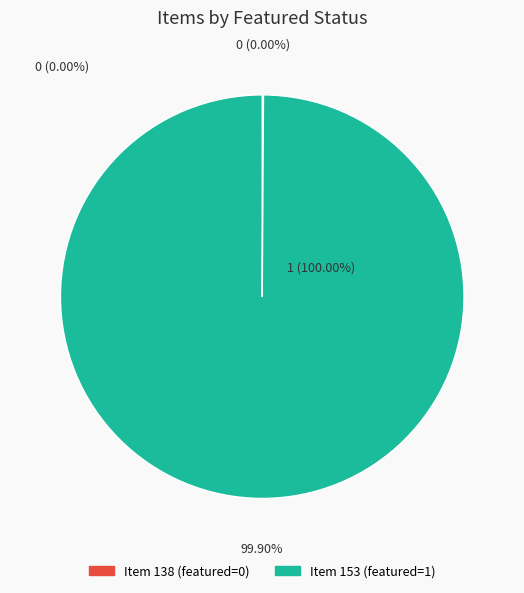

True or false: 153 accounts for 93% of the total.

False